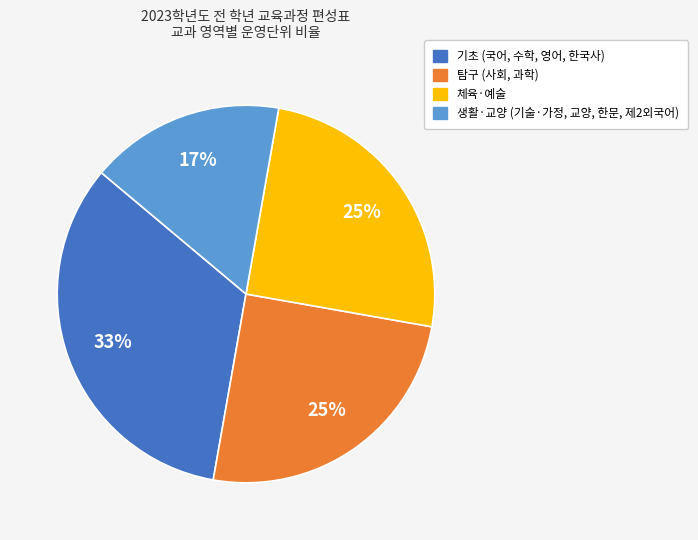

To the nearest percent, what percentage of the pie is 탐구?

25%